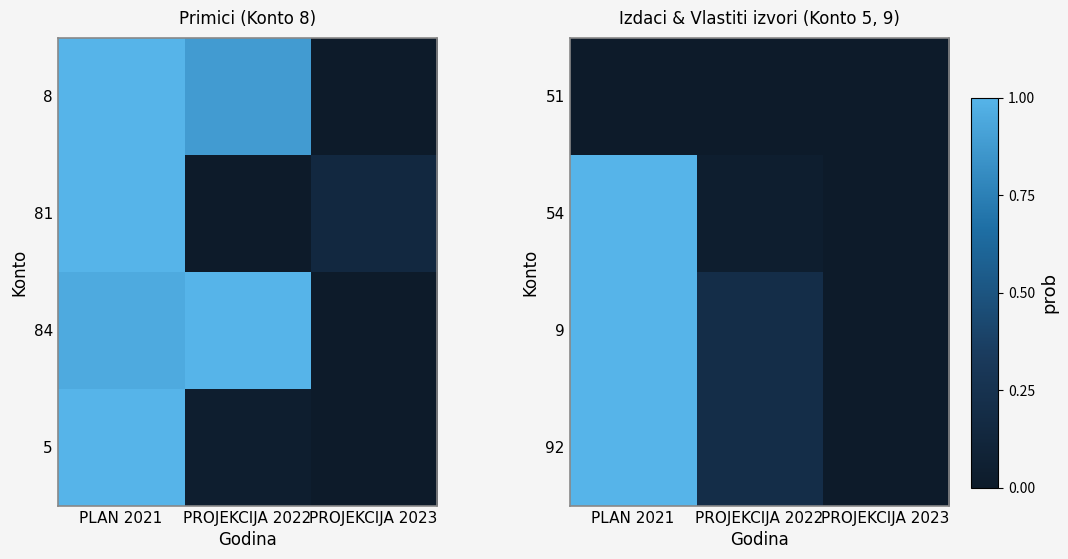

What is the total value across all series at PROJEKCIJA 2022?

0.4